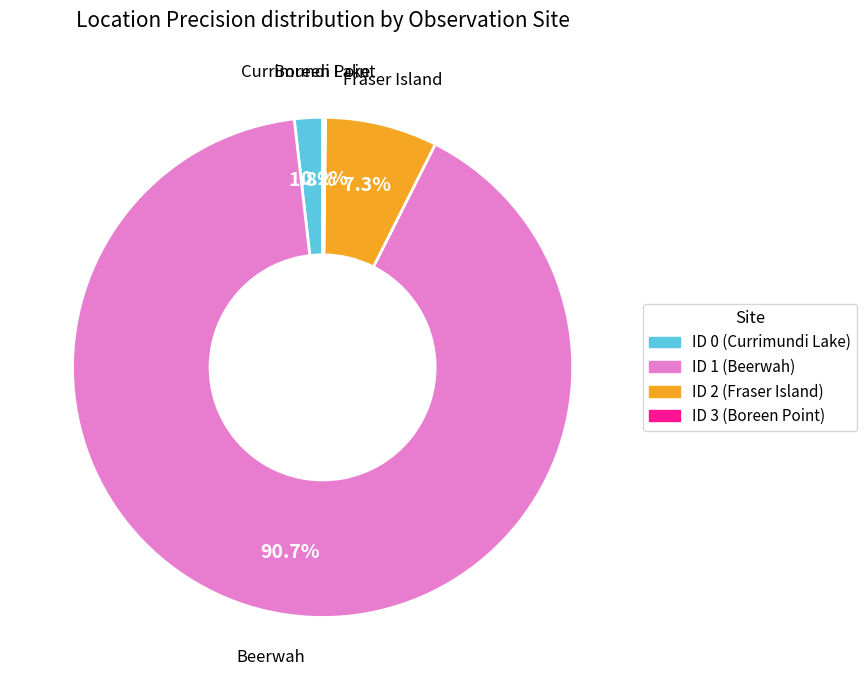

Between ID 2 (Fraser Island) and ID 0 (Currimundi Lake), which is larger?

ID 2 (Fraser Island)